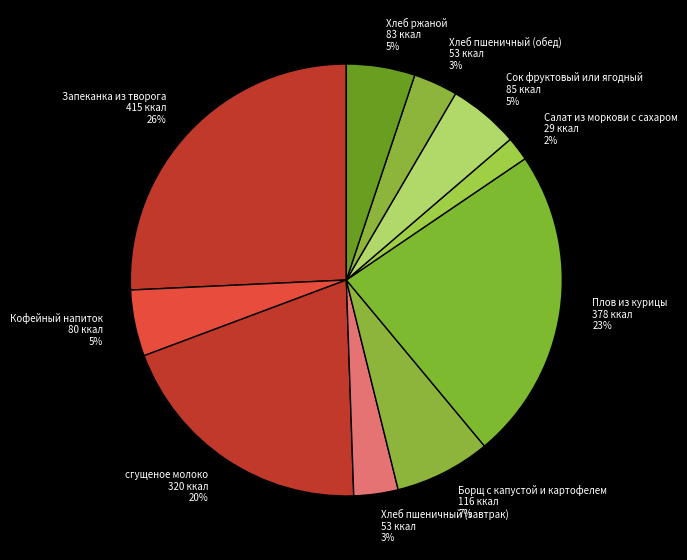

The Плов из курицы slice represents 23% of the pie. True or false?

True